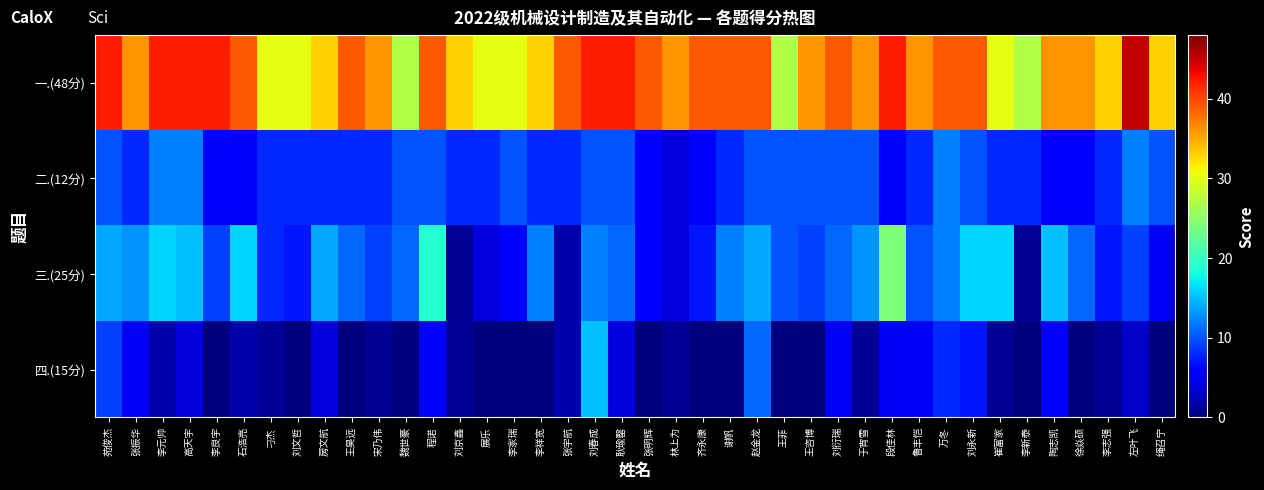

What is the greatest value displayed?

45